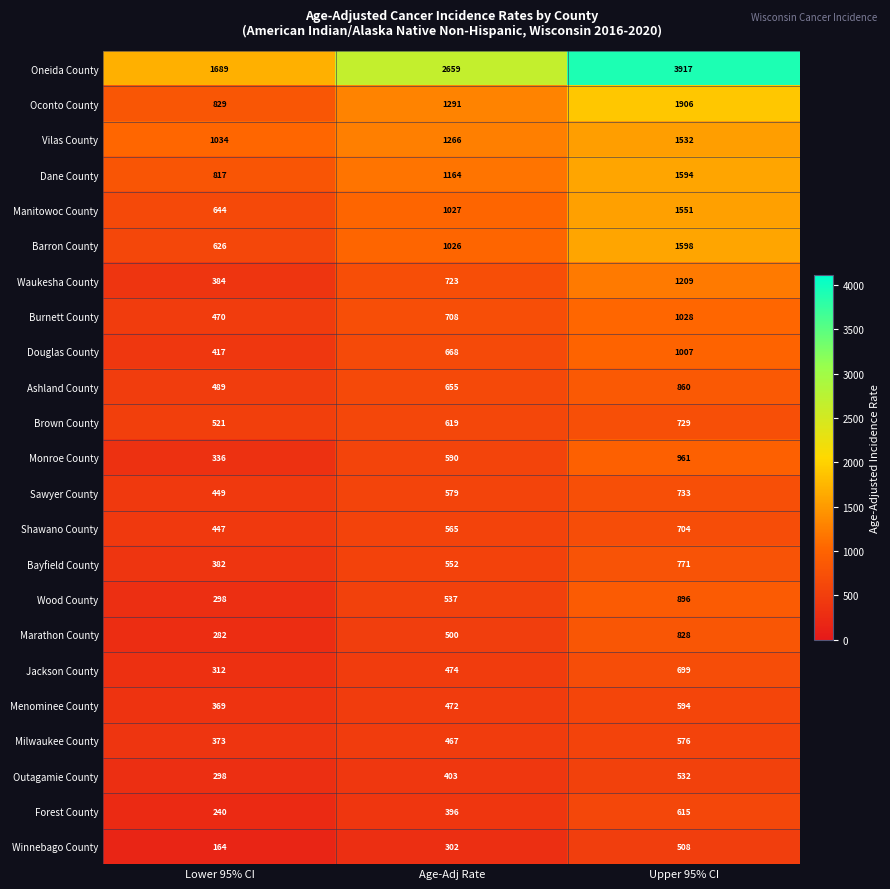

Where is Oconto County nearest to the value 1367?

Age-Adj Rate